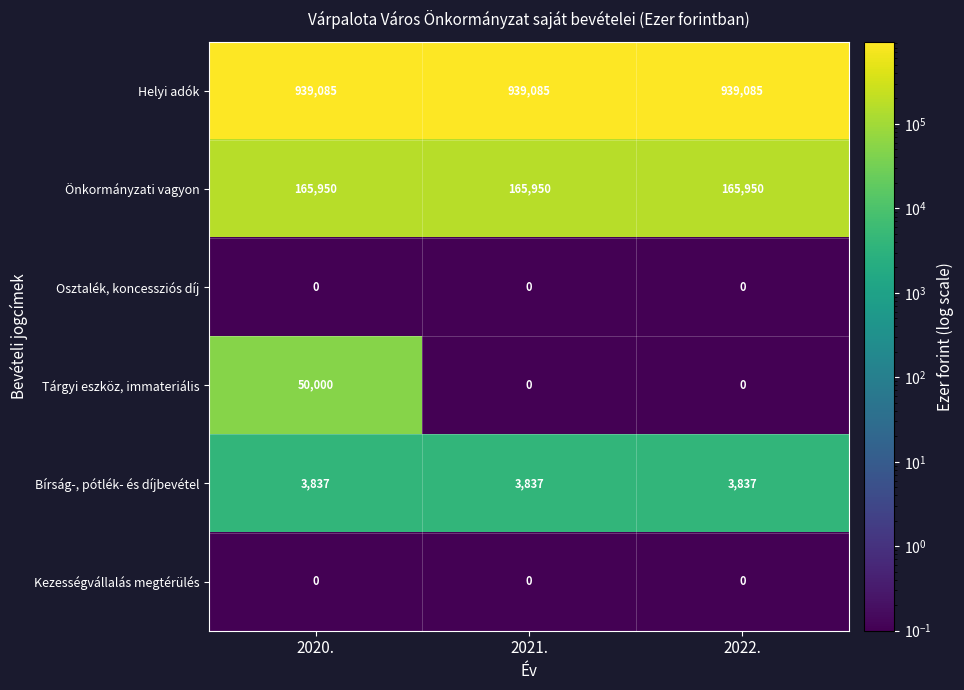

Reading left to right, what are all the values shown in this chart?

Helyi adók: 2020.=939085	2021.=939085	2022.=939085
Önkormányzati vagyon: 2020.=165950	2021.=165950	2022.=165950
Osztalék, koncessziós díj: 2020.=0	2021.=0	2022.=0
Tárgyi eszköz, immateriális: 2020.=50000	2021.=0	2022.=0
Bírság-, pótlék- és díjbevétel: 2020.=3837	2021.=3837	2022.=3837
Kezességvállalás megtérülés: 2020.=0	2021.=0	2022.=0